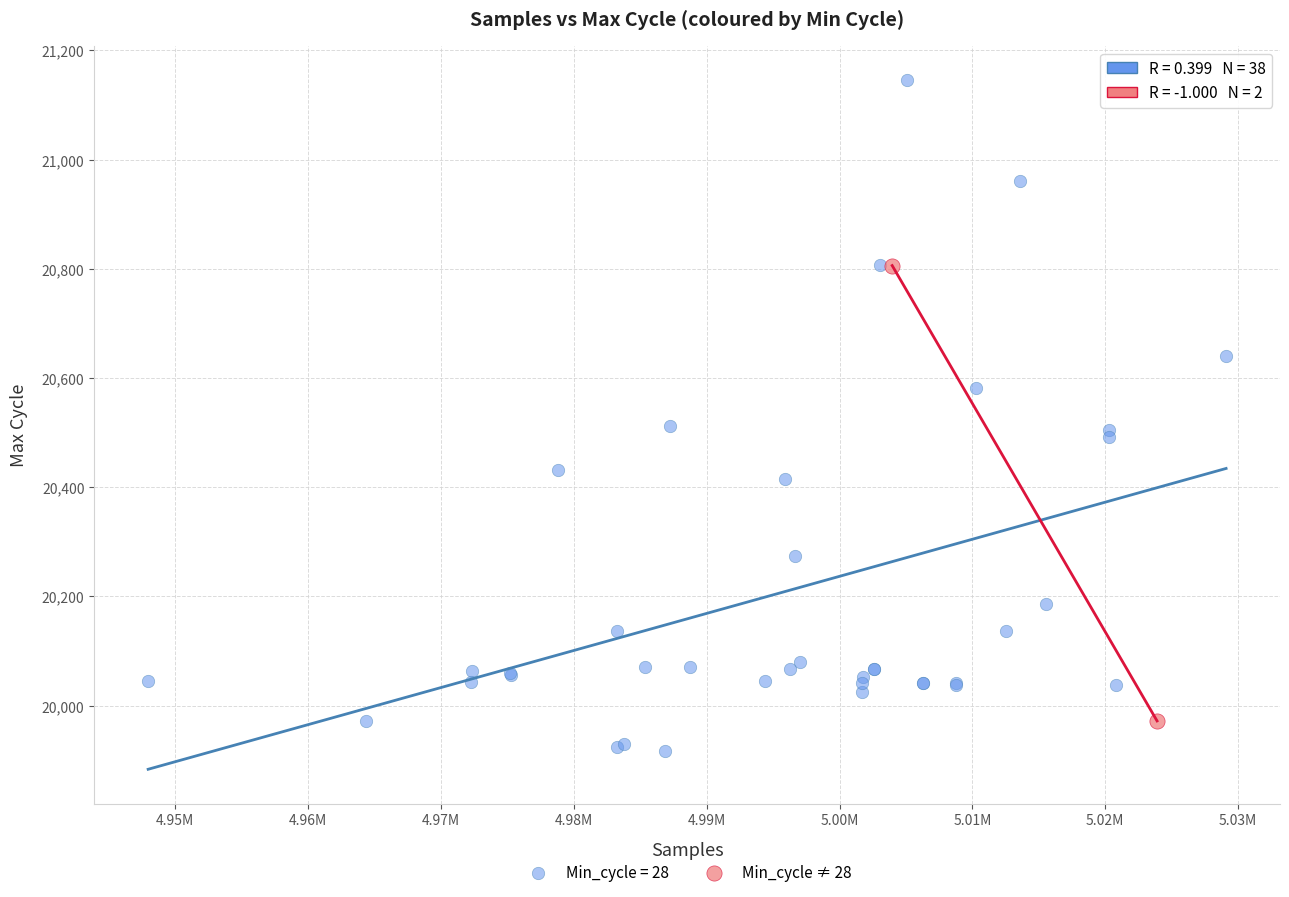

What are all the series names shown in the legend?

Min_cycle = 28, Min_cycle ≠ 28